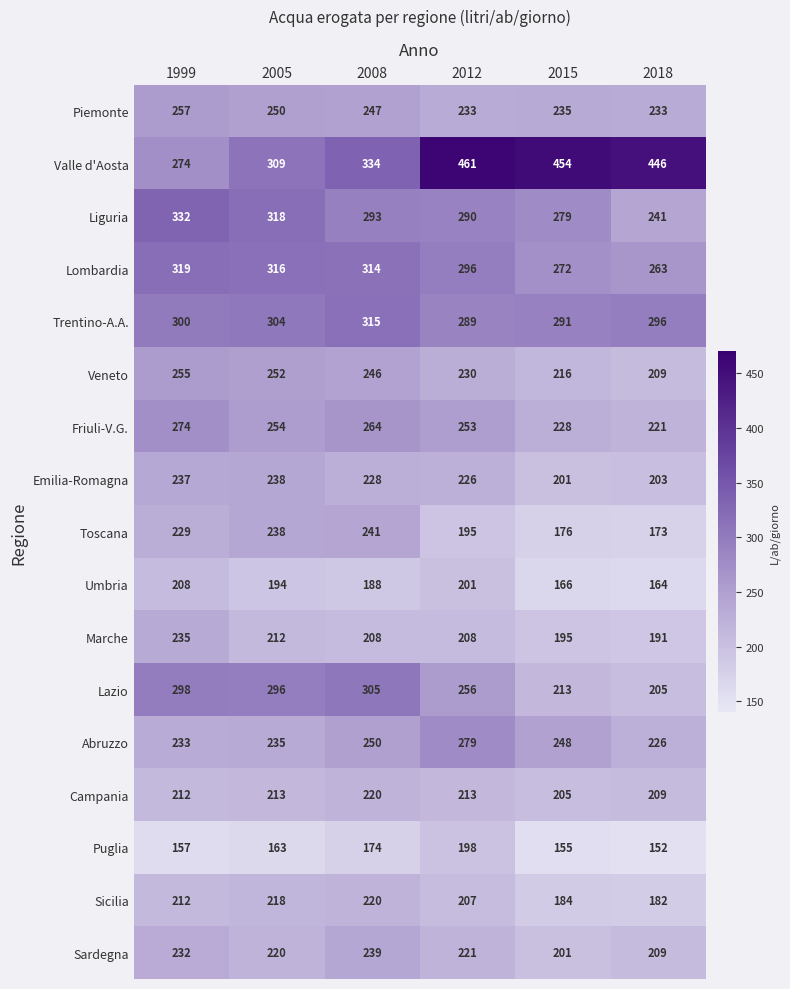

How many distinct data groups are displayed?

17